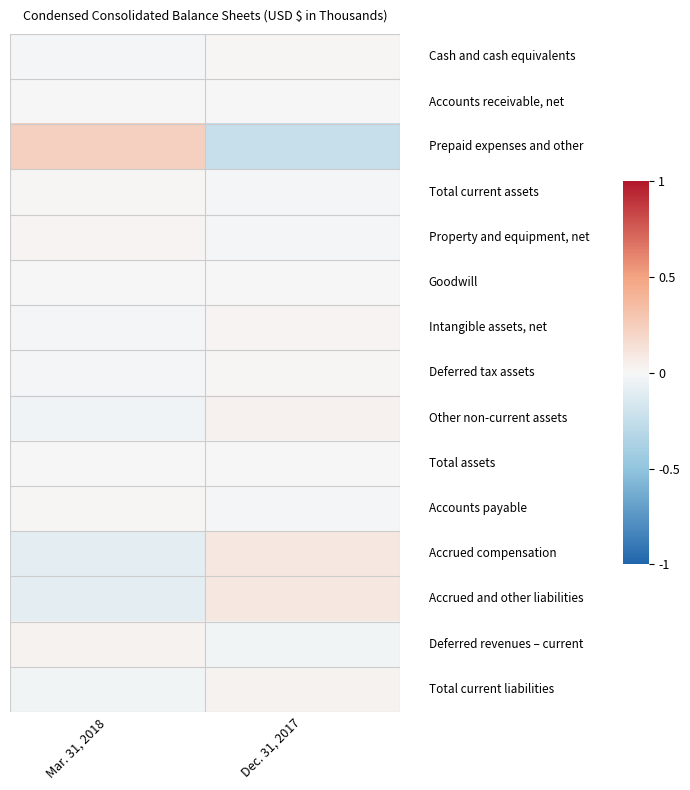

How many series are shown in this chart?

15